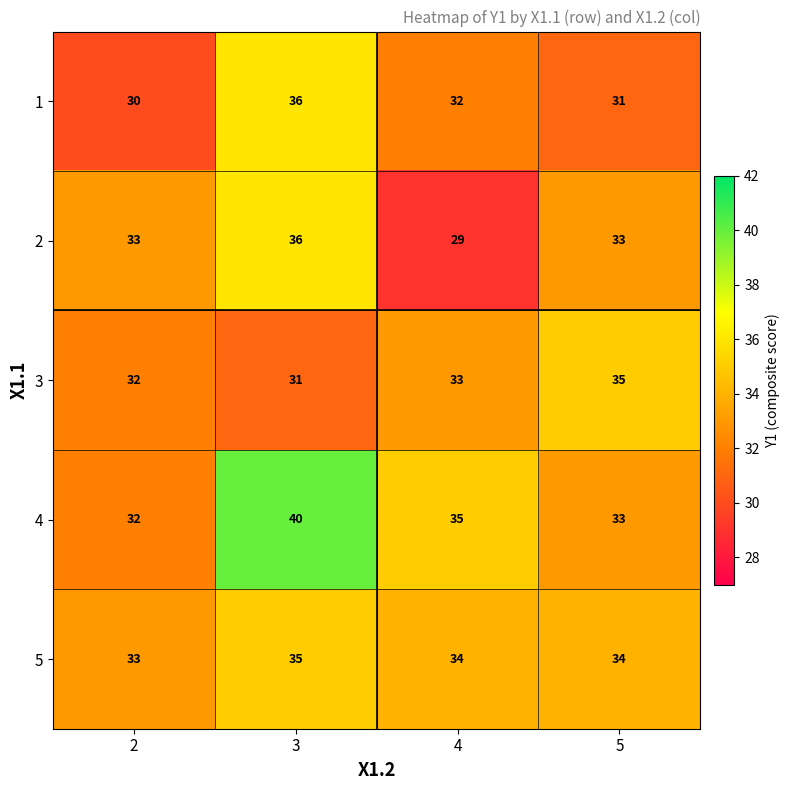

Reading right to left, transcribe all the data shown in this chart.

1: 31	32	36	30
2: 33	29	36	33
3: 35	33	31	32
4: 33	35	40	32
5: 34	34	35	33